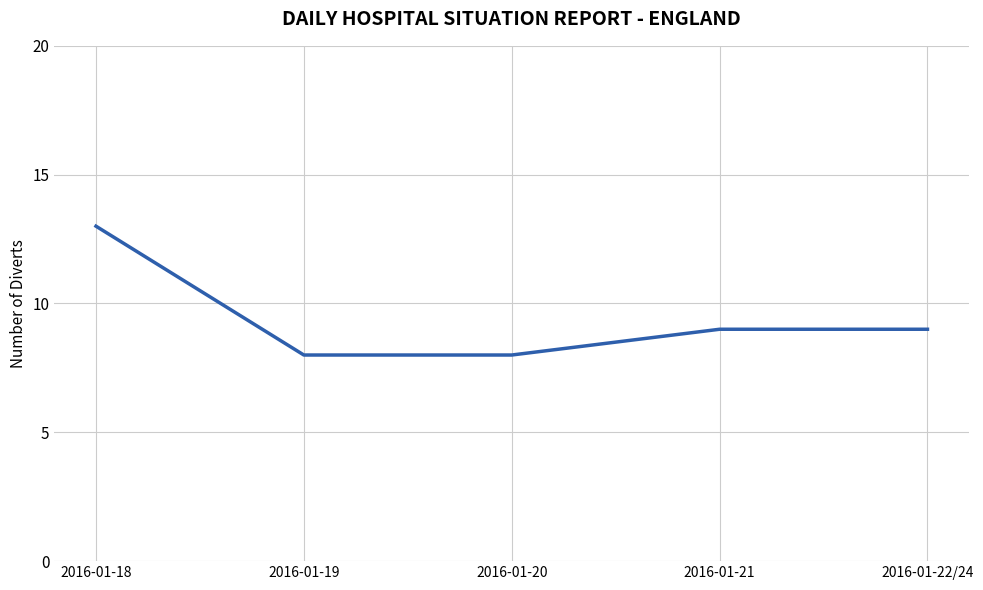

What is the sum of the values at 2016-01-22/24 and 2016-01-18?

22